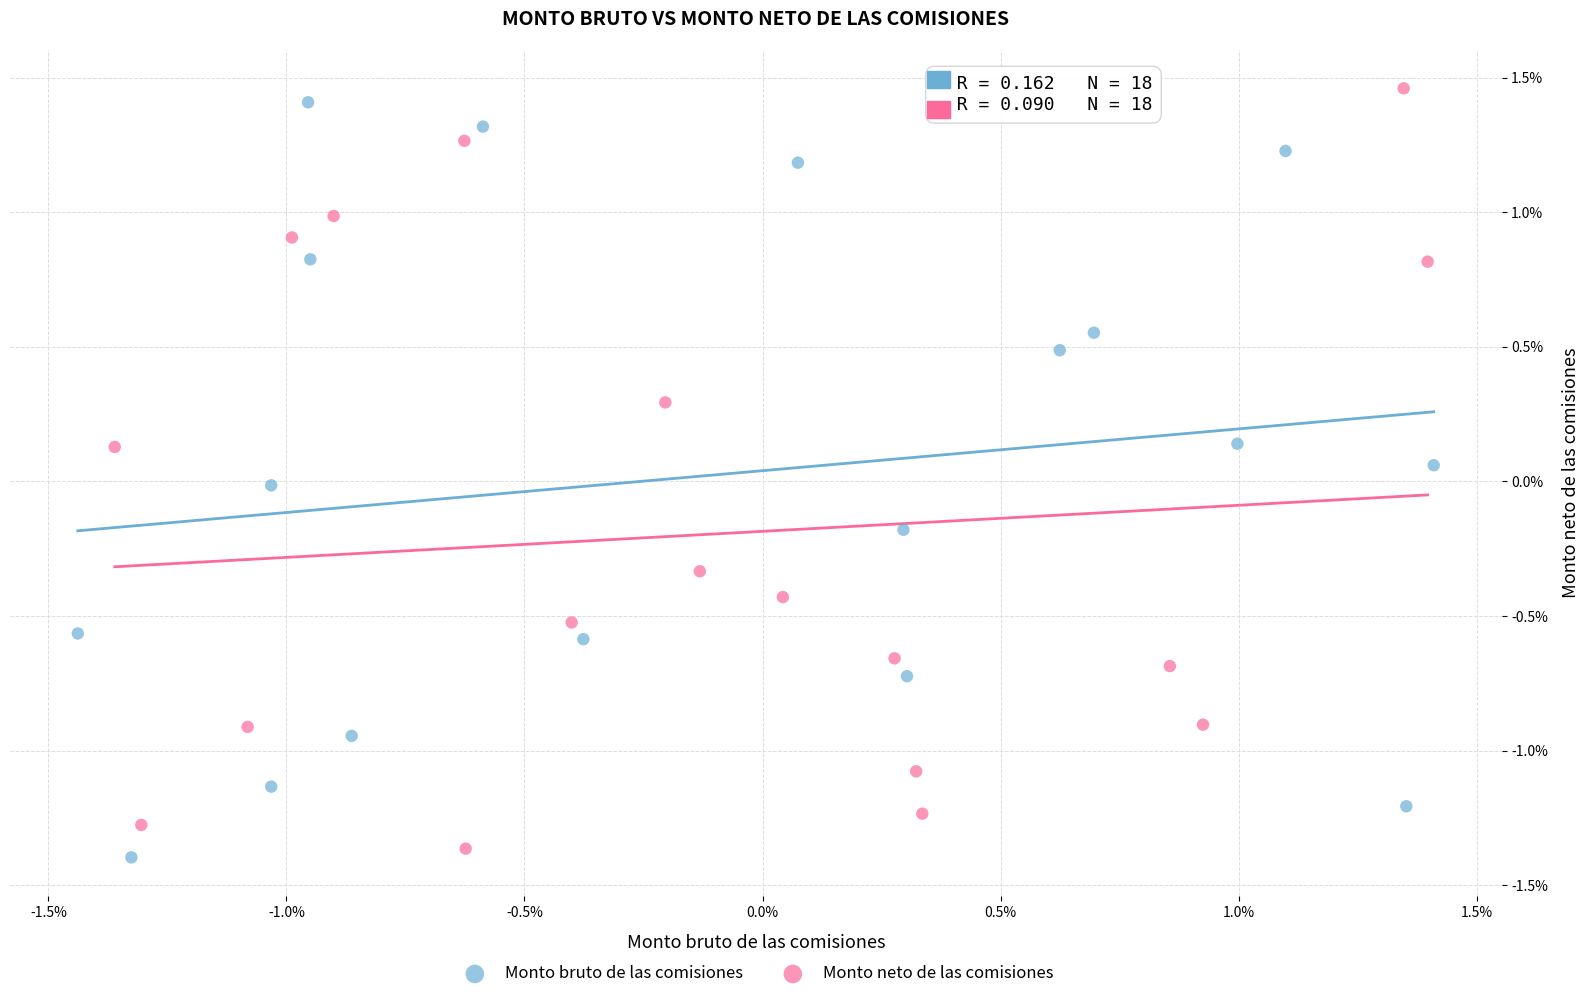

What are all the series names shown in the legend?

Monto bruto de las comisiones, Monto neto de las comisiones